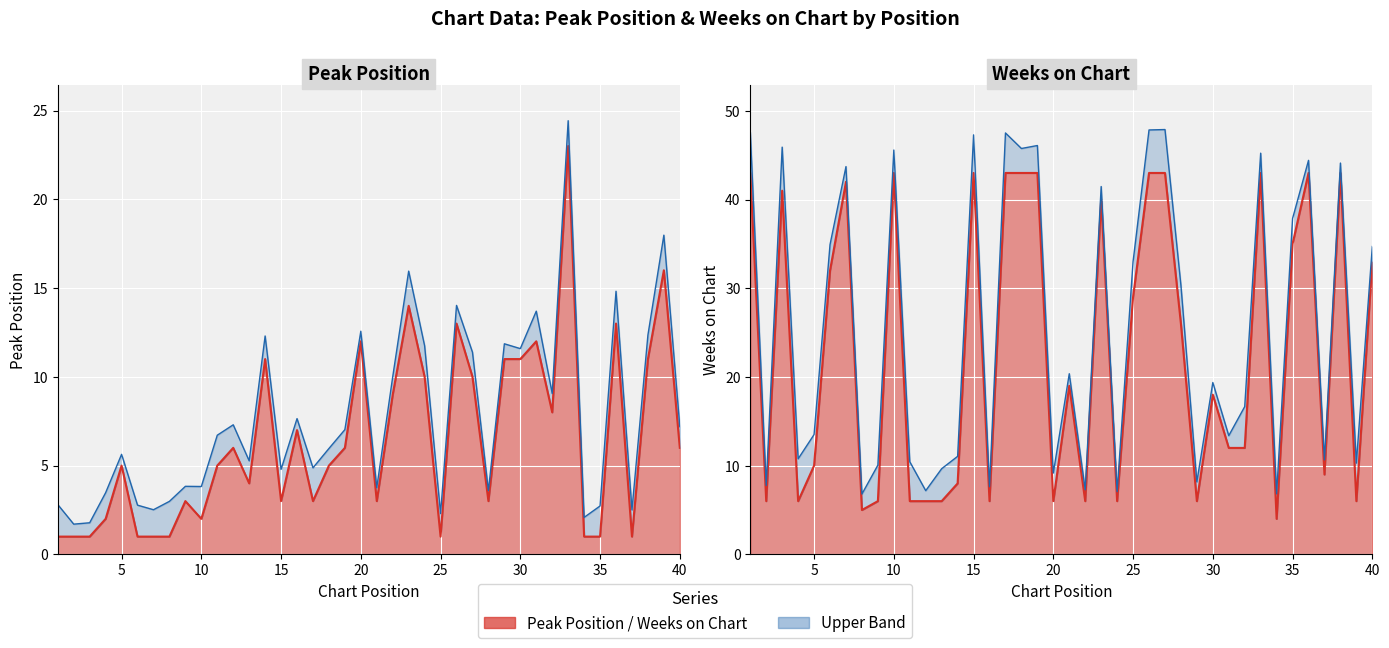

At 37, list the series in order from smallest to largest.

Peak Position, Weeks on Chart